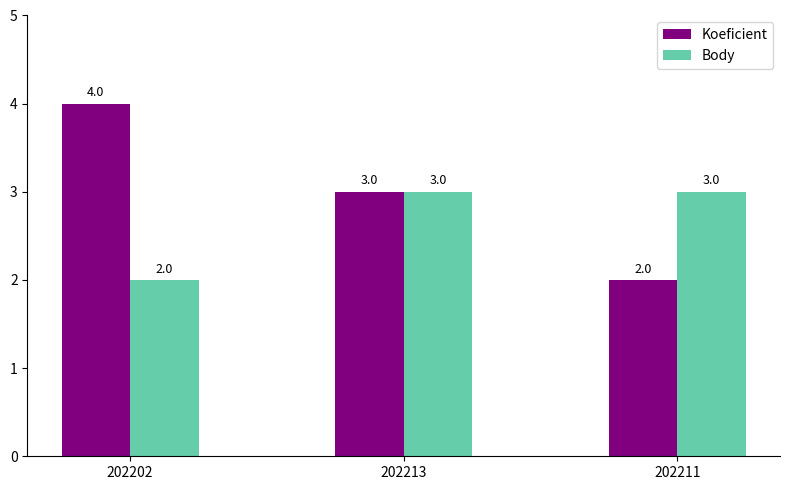

Rank the series at 202202 from highest to lowest value.

Koeficient, Body